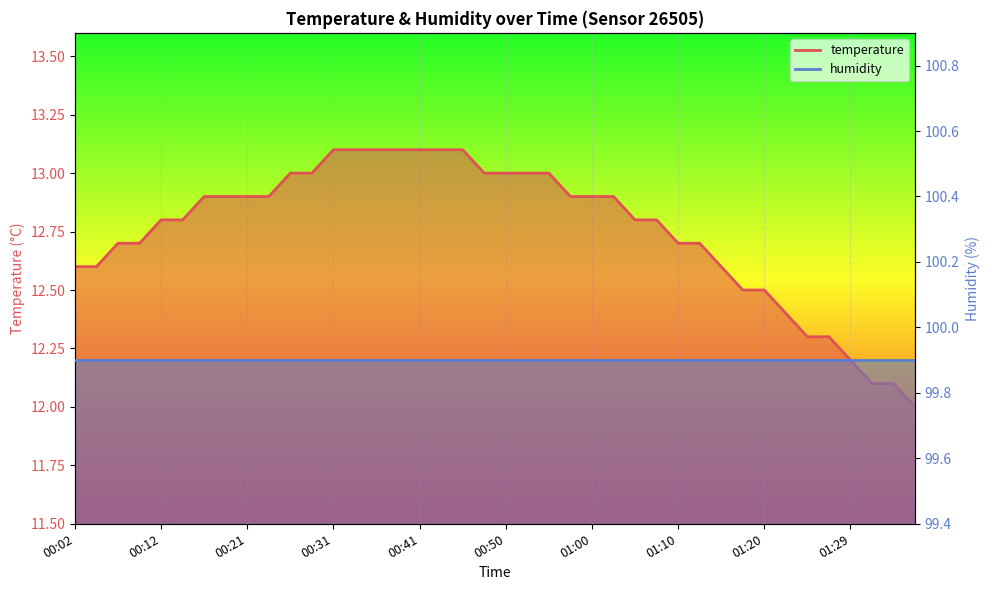

Which category has the highest value across all series?

00:31